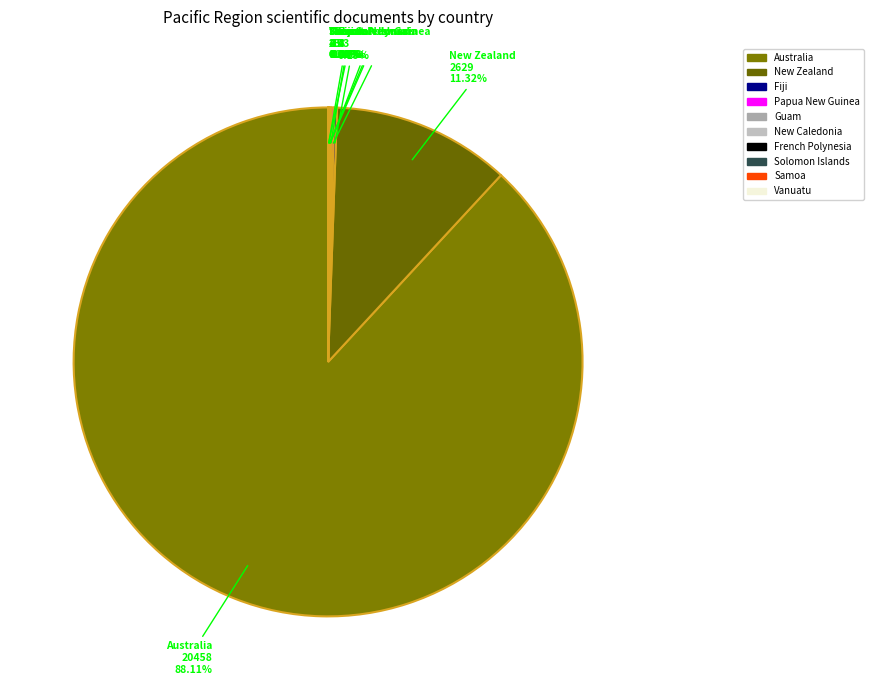

To the nearest percent, what is the difference between the largest and smallest slice percentages?

88%